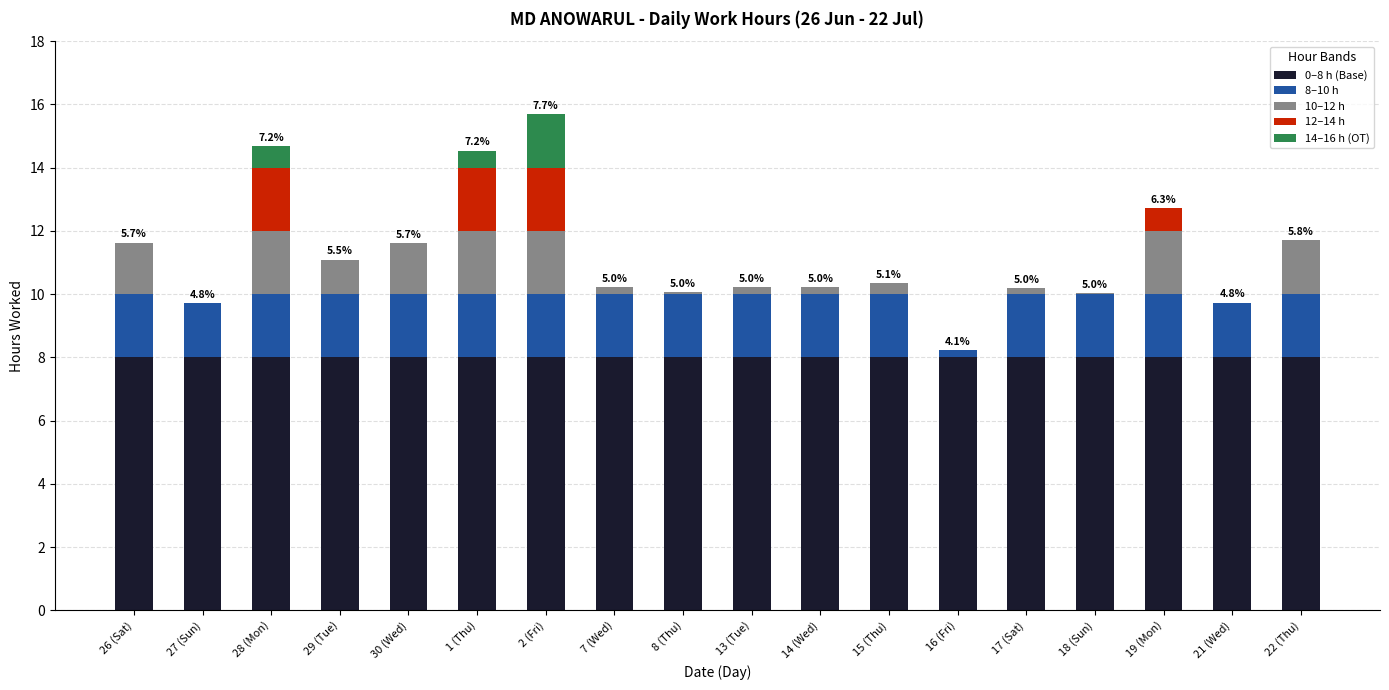

What is the total value across all series at 30 (Wed)?

11.6